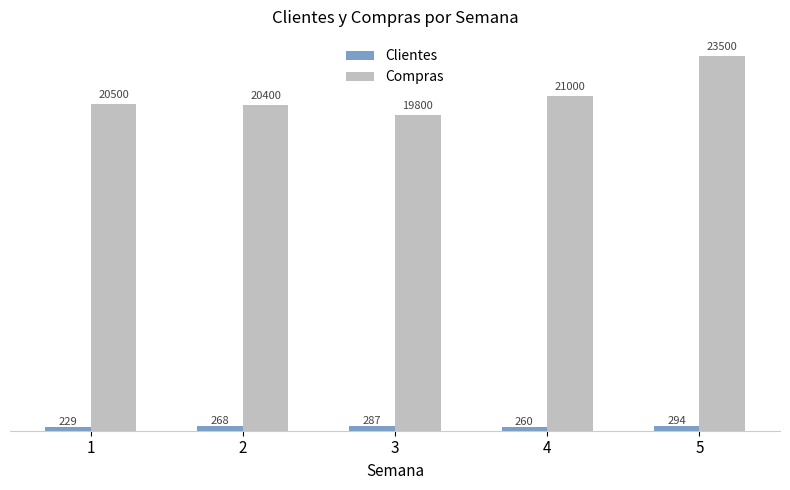

Reading right to left, list all the values displayed in this chart.

Clientes: 5=294	4=260	3=287	2=268	1=229
Compras: 5=23500	4=21000	3=19800	2=20400	1=20500